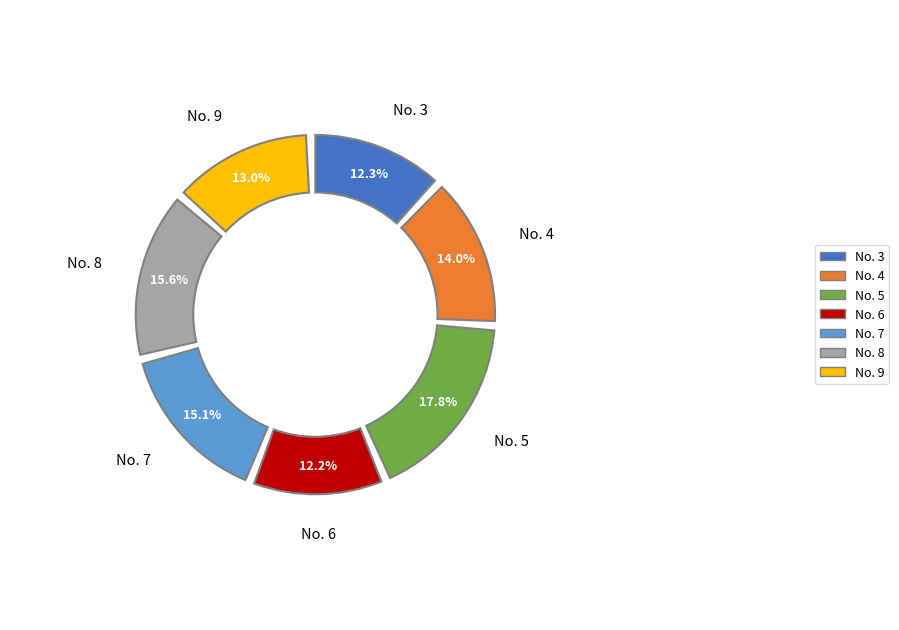

Which category has the smallest portion of the pie?

County Court at Law No. 6